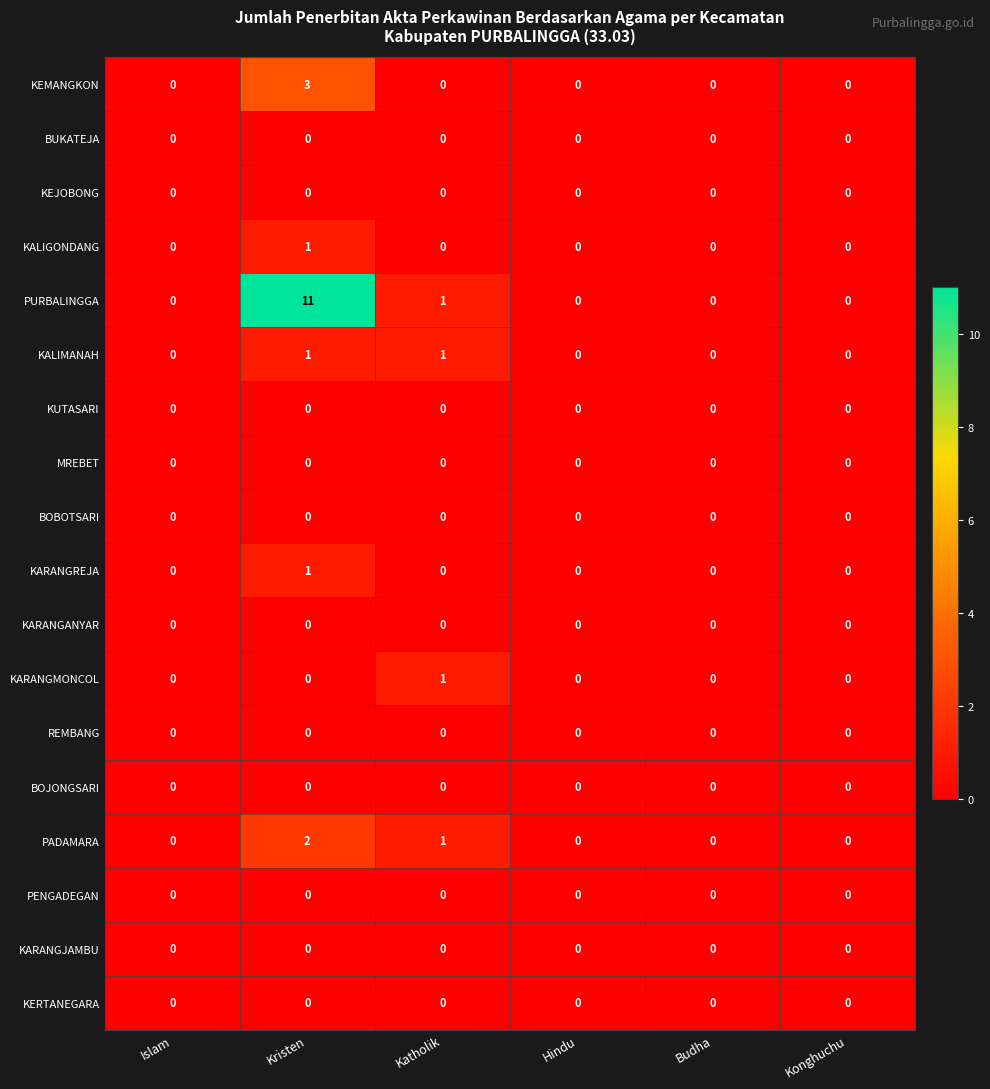

Is it true that PENGADEGAN equals 0 at Hindu?

True